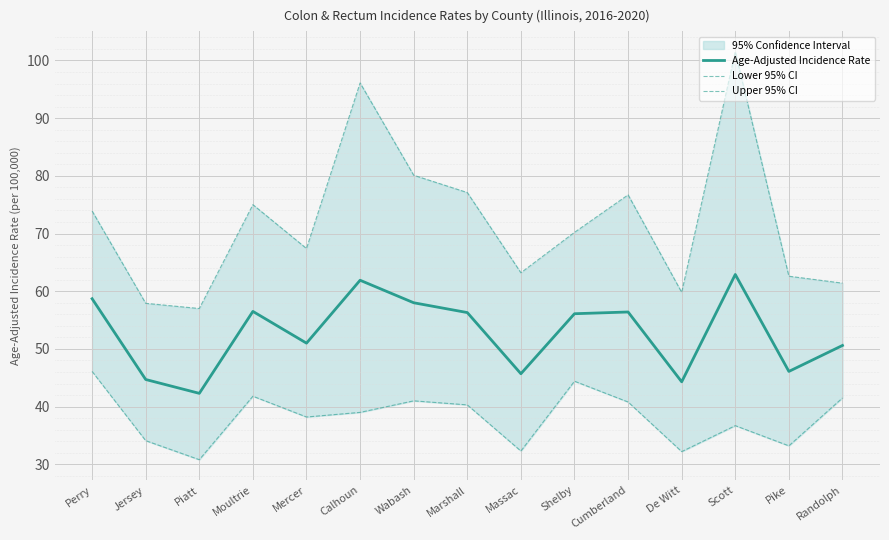

Reading right to left, transcribe all the data shown in this chart.

Age-Adjusted Incidence Rate: 50.6	46.1	62.9	44.3	56.4	56.1	45.7	56.3	58.0	61.9	51.0	56.5	42.3	44.7	58.7
Lower 95% CI: 41.5	33.2	36.7	32.2	40.8	44.4	32.3	40.3	41.0	39.0	38.2	41.8	30.8	34.1	46.1
Upper 95% CI: 61.4	62.6	101.5	59.8	76.7	70.2	63.2	77.1	80.1	96.1	67.4	75.0	57.0	57.9	73.9